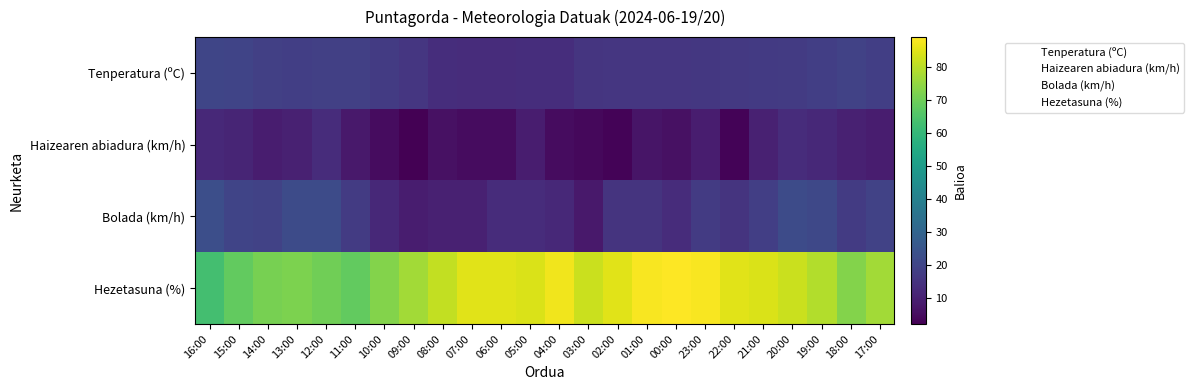

Reading right to left, extract all data points from this chart.

Tenperatura (ºC): 17:00=18.3	18:00=19.0	19:00=18.2	20:00=17.0	21:00=16.8	22:00=16.5	23:00=16.2	00:00=15.9	01:00=15.9	02:00=15.8	03:00=15.4	04:00=13.5	05:00=13.4	06:00=13.0	07:00=13.0	08:00=13.3	09:00=15.8	10:00=17.1	11:00=18.4	12:00=18.6	13:00=18.2	14:00=18.6	15:00=19.7	16:00=20.2
Haizearen abiadura (km/h): 17:00=9.0	18:00=10.0	19:00=12.0	20:00=13.0	21:00=10.0	22:00=3.0	23:00=9.0	00:00=6.0	01:00=7.0	02:00=3.0	03:00=4.0	04:00=5.0	05:00=9.0	06:00=5.0	07:00=5.0	08:00=6.0	09:00=2.0	10:00=5.0	11:00=8.0	12:00=13.0	13:00=10.0	14:00=9.0	15:00=11.0	16:00=12.0
Bolada (km/h): 17:00=19.0	18:00=17.0	19:00=21.0	20:00=22.0	21:00=18.0	22:00=15.0	23:00=17.0	00:00=13.0	01:00=15.0	02:00=15.0	03:00=8.0	04:00=12.0	05:00=13.0	06:00=13.0	07:00=10.0	08:00=10.0	09:00=9.0	10:00=12.0	11:00=17.0	12:00=22.0	13:00=22.0	14:00=19.0	15:00=20.0	16:00=23.0
Hezetasuna (%): 17:00=77.0	18:00=73.0	19:00=79.0	20:00=82.0	21:00=84.0	22:00=85.0	23:00=88.0	00:00=89.0	01:00=88.0	02:00=85.0	03:00=82.0	04:00=87.0	05:00=84.0	06:00=85.0	07:00=85.0	08:00=81.0	09:00=77.0	10:00=73.0	11:00=68.0	12:00=70.0	13:00=72.0	14:00=71.0	15:00=68.0	16:00=63.0